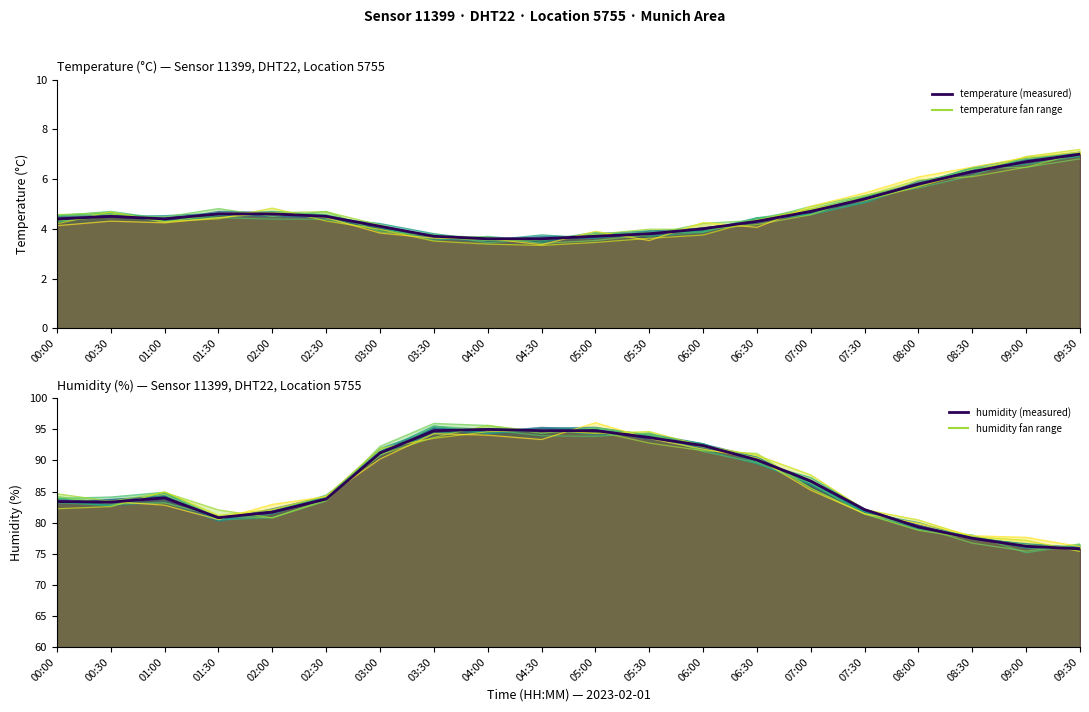

True or false: humidity and temperature intersect in this chart.

False